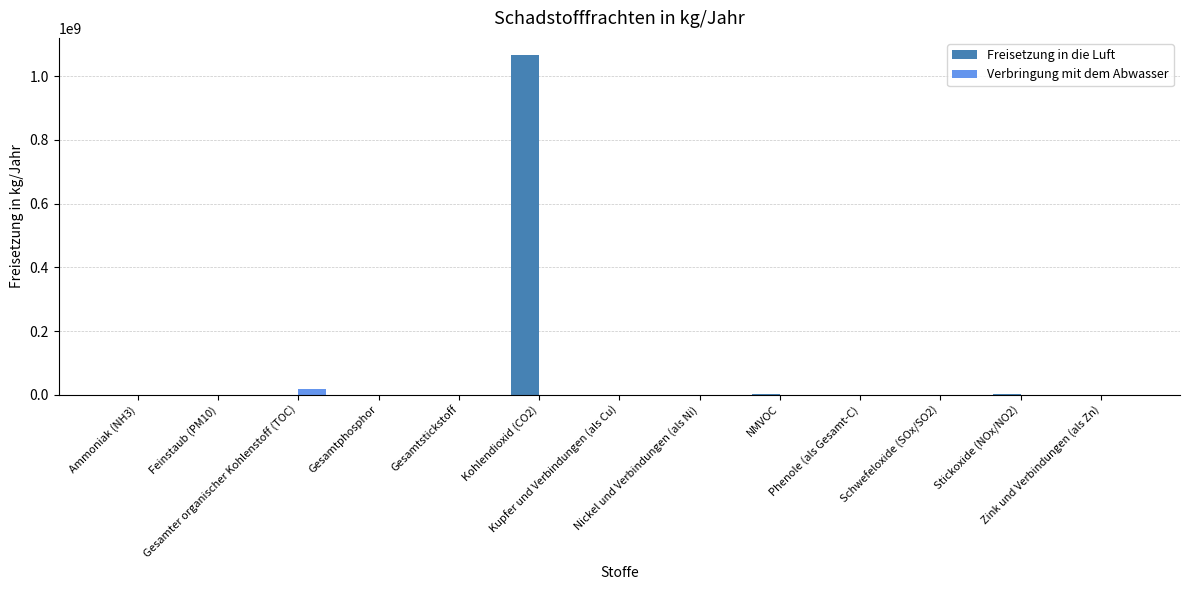

How many categories are shown in the chart?

13